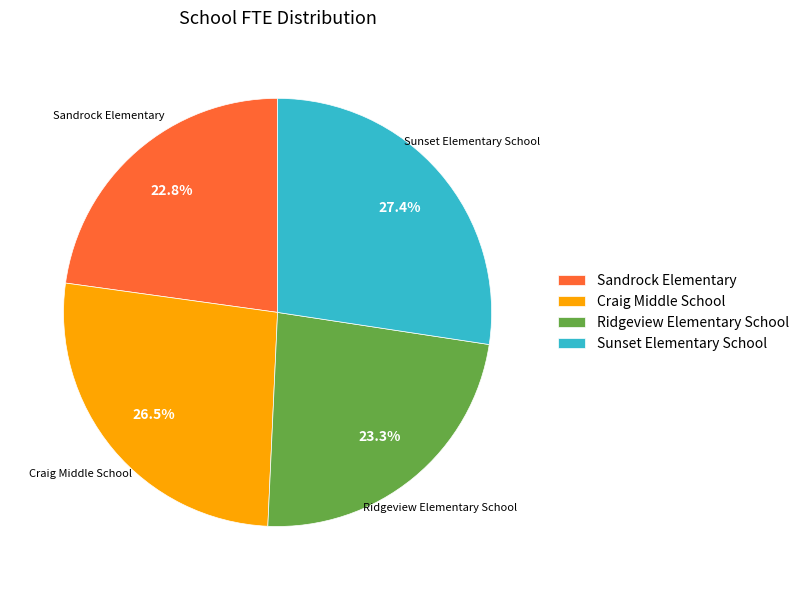

Between Sunset Elementary School and Craig Middle School, which is larger?

Sunset Elementary School